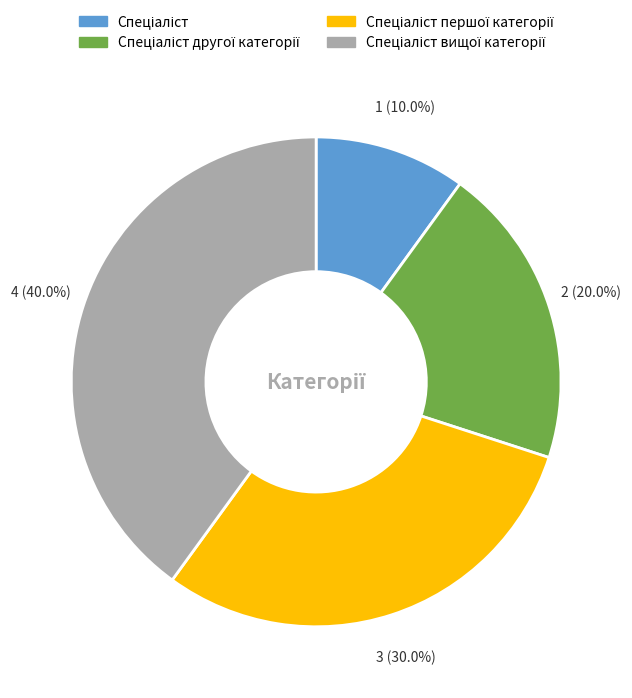

Does any single category account for the majority?

No